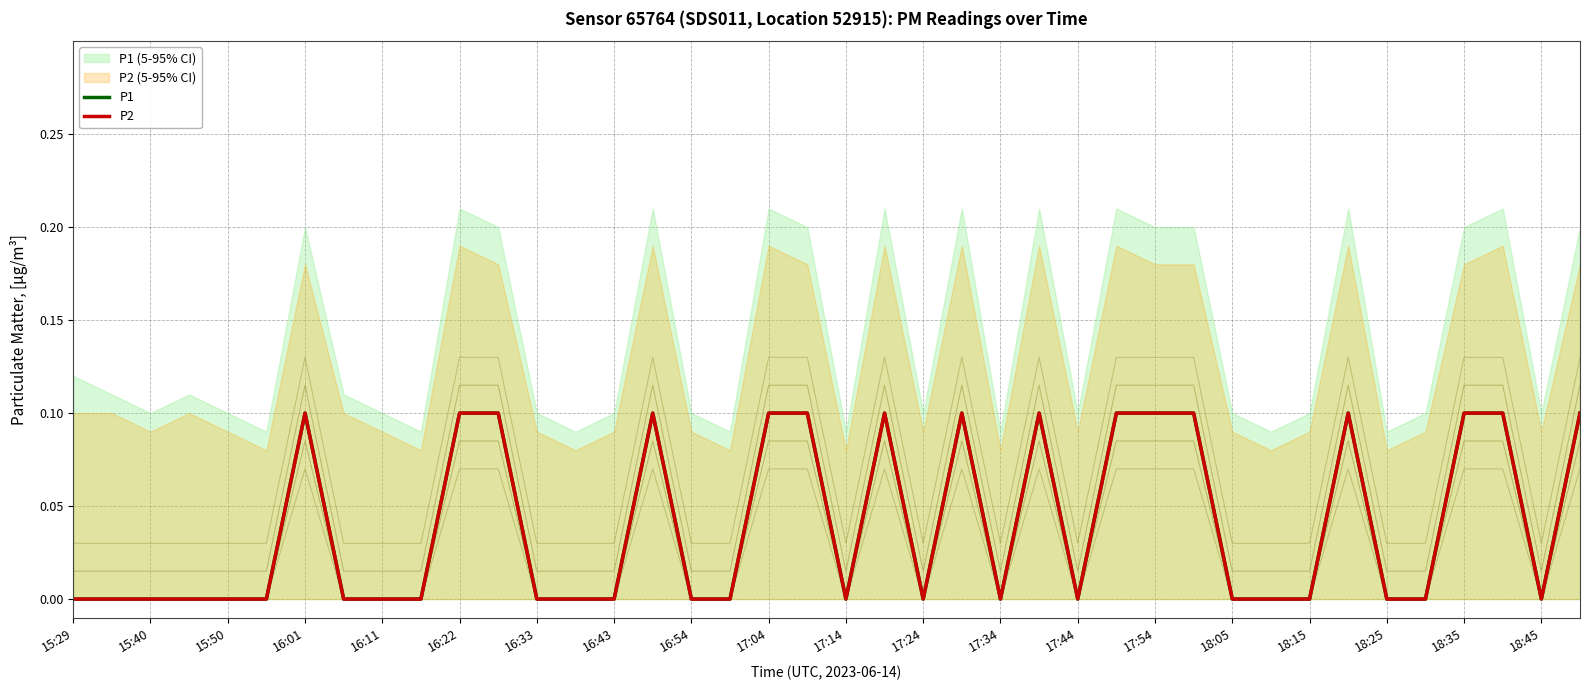

The P1 series shows 0.0 at 33. True or false?

False